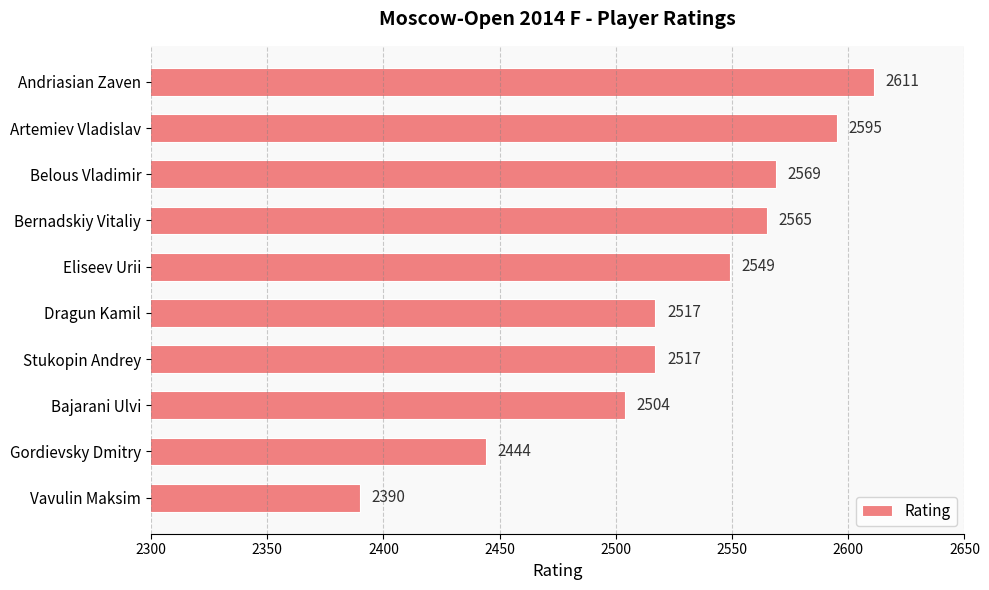

What position from the bottom is Andriasian Zaven?

10